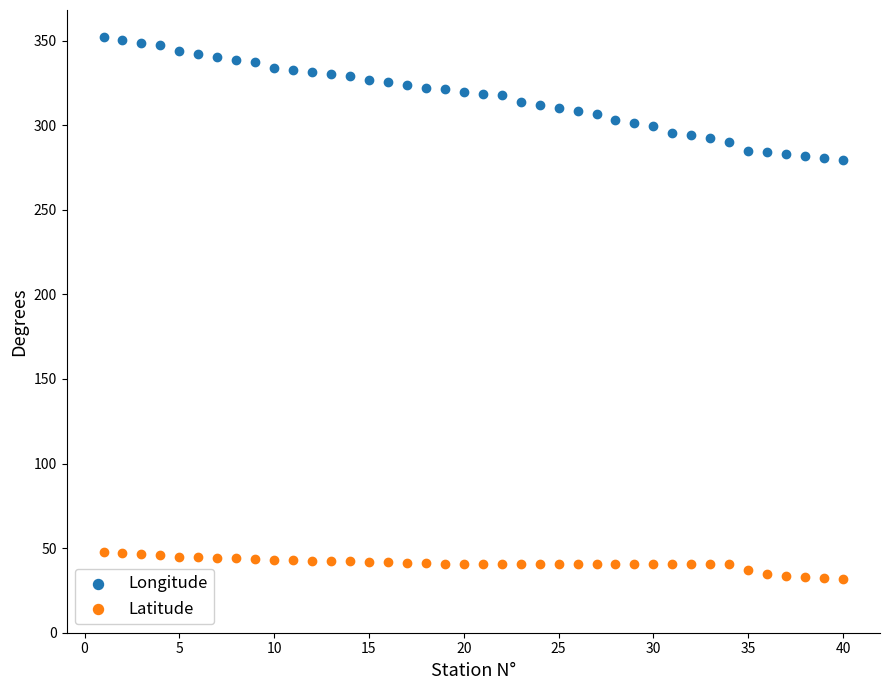

Across all data points, what is the range of Y values (max minus min)?

320.1